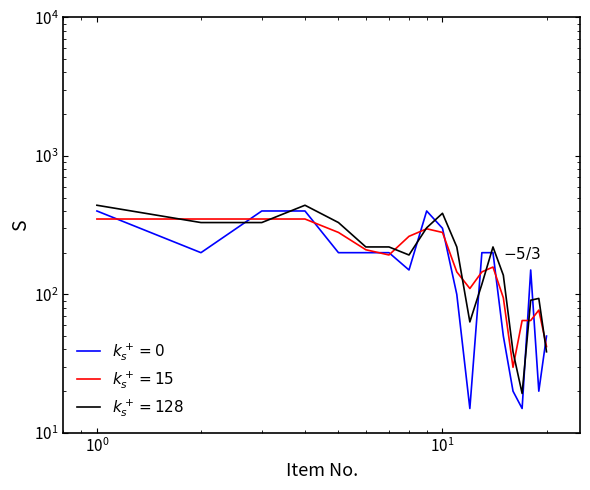

How many points are lower than both their immediate neighbors (excluding endpoints)?

5